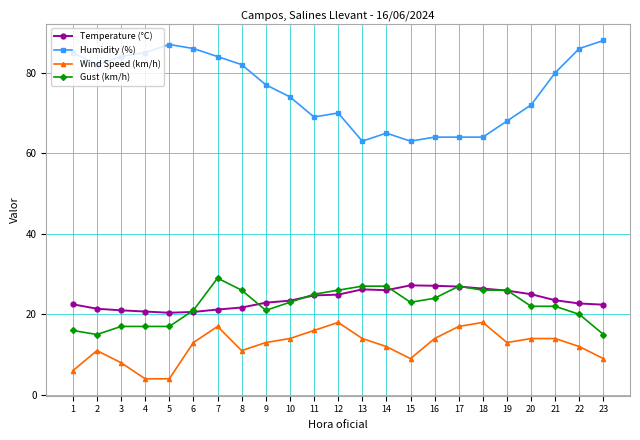

At how many categories does at least one series exceed 32?

23